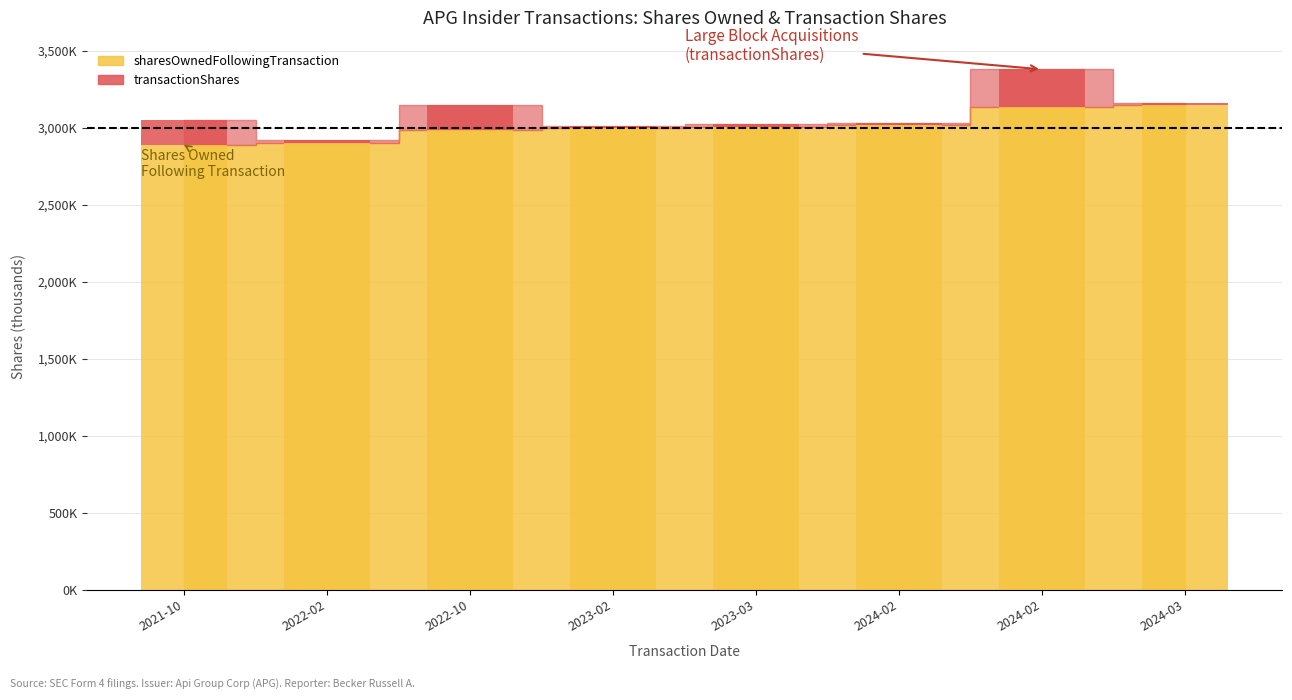

Which has a higher value, 2023-02 or 2022-10?

2022-10